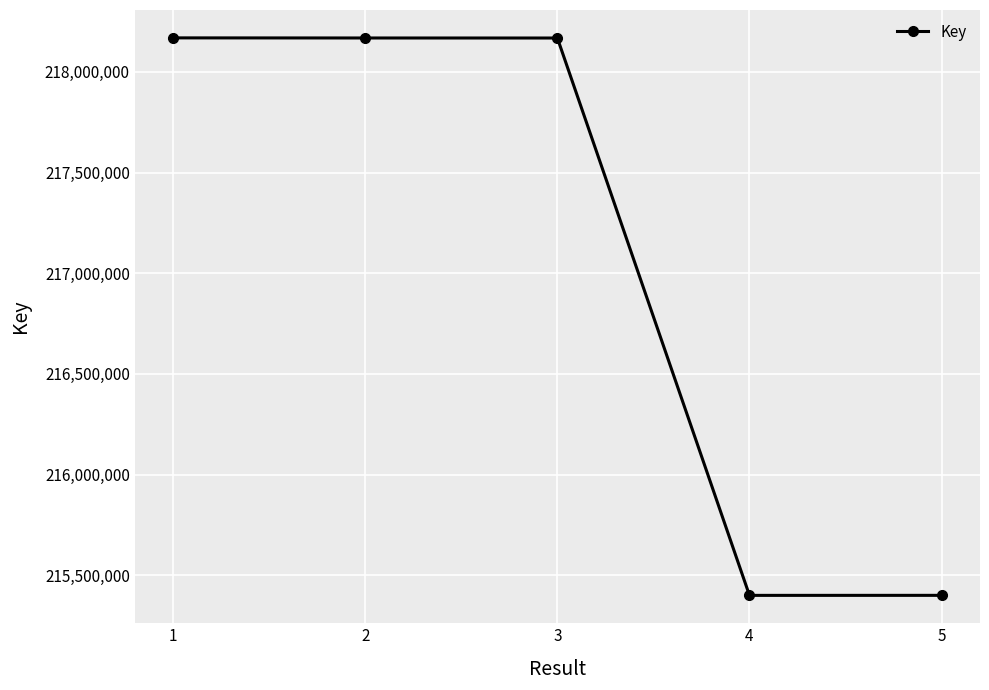

What is the value of the 5th point from the left?

215400167